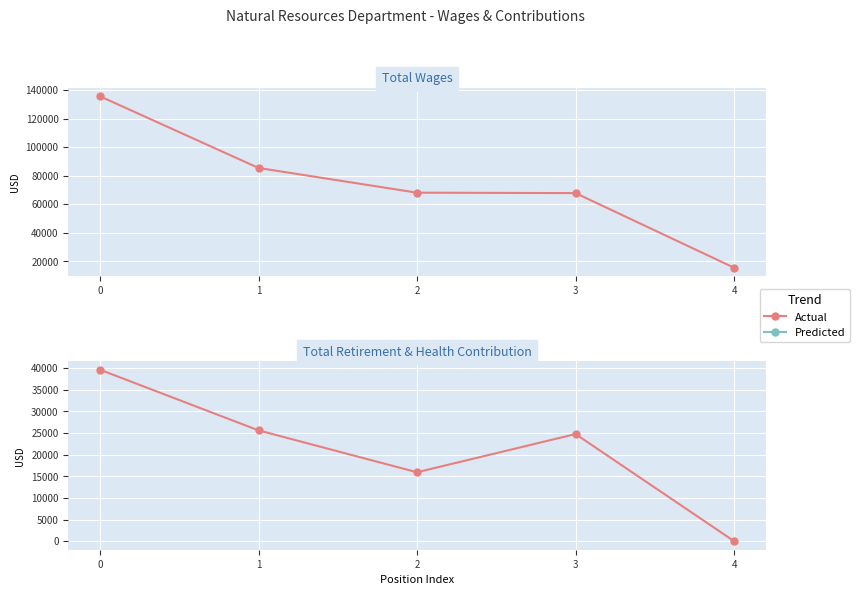

True or false: Total Retirement & Health Contribution has more than 1 points higher than both neighbors.

False